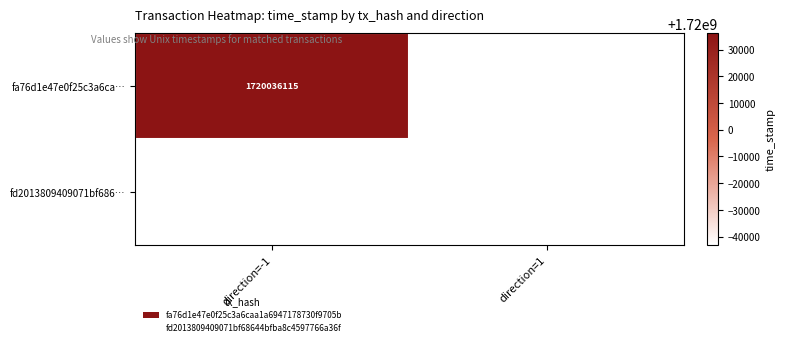

Is it true that fd2013809409071bf686… equals 1719956875 at direction=1?

True